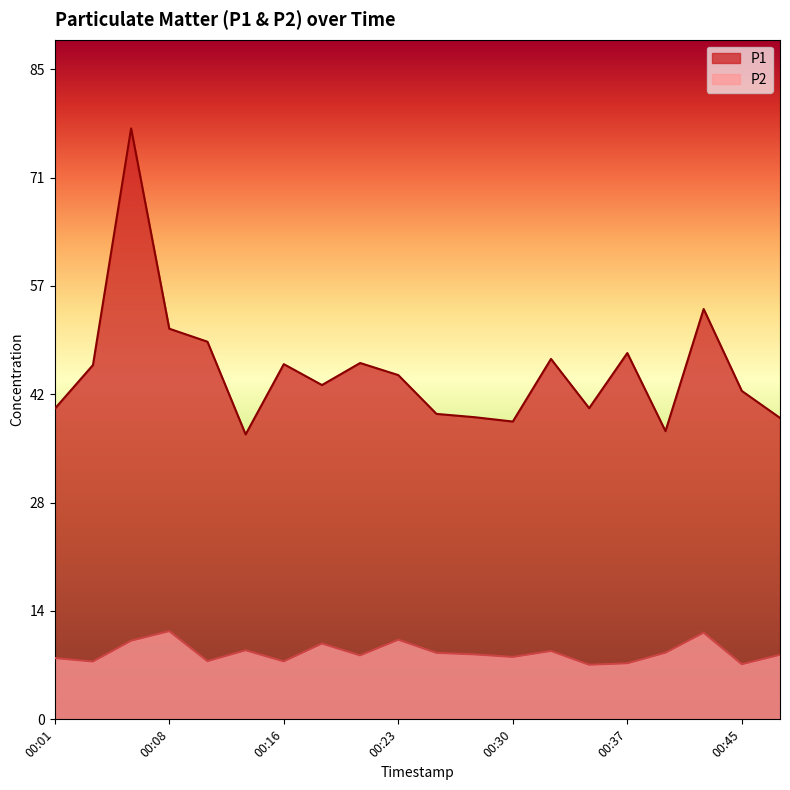

Rank the series by their maximum value, from lowest to highest.

P2, P1